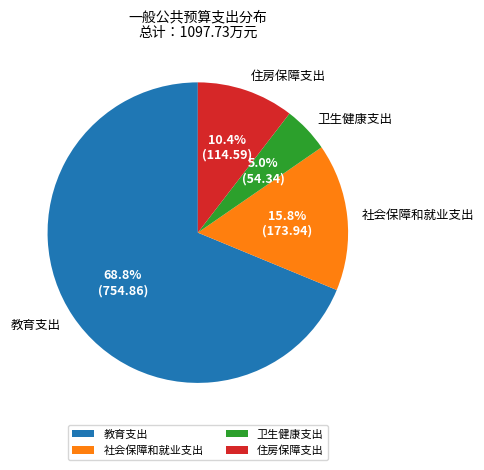

Which has a higher value, 教育支出 or 住房保障支出?

教育支出